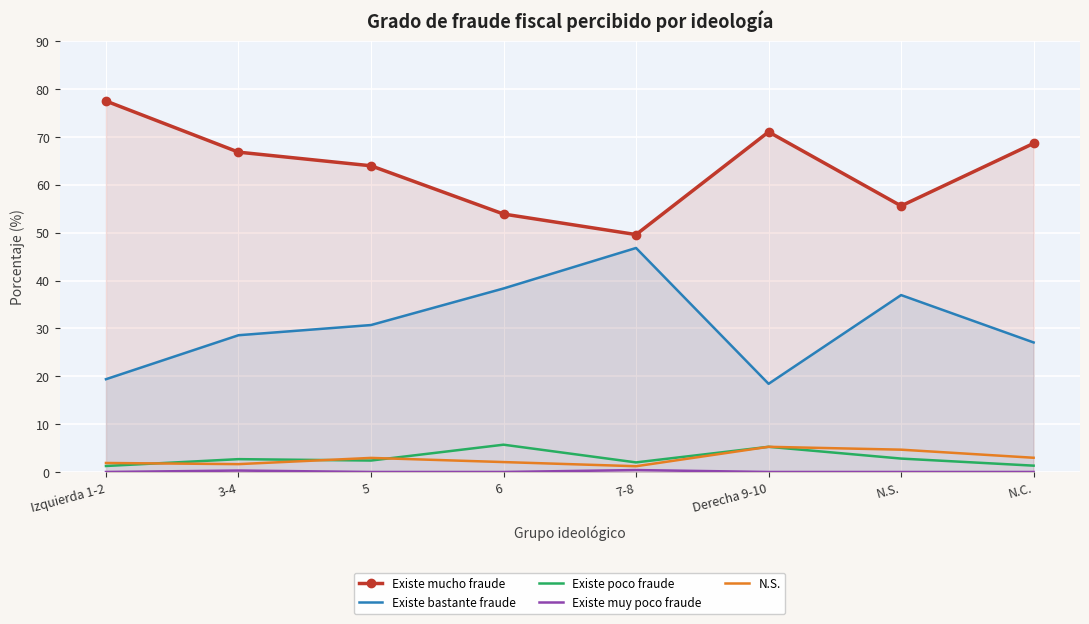

What is the sum of the Existe mucho fraude values at 7-8 and 6?

103.5